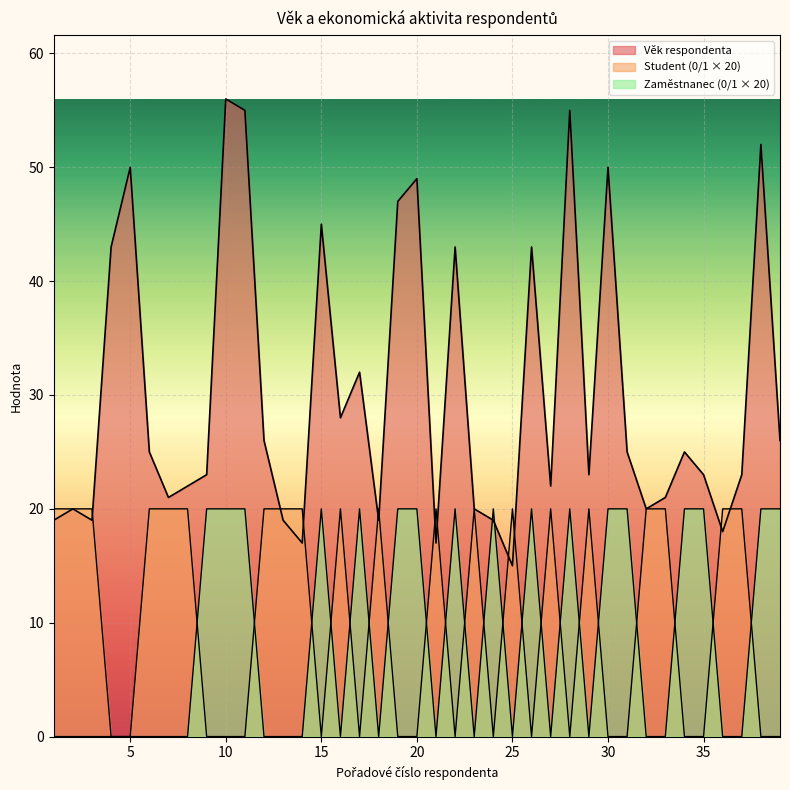

Reading right to left, what are all the values shown in this chart?

Věk respondenta: 39=26	38=52	37=23	36=18	35=23	34=25	33=21	32=20	31=25	30=50	29=23	28=55	27=22	26=43	25=15	24=19	23=20	22=43	21=17	20=49	19=47	18=19	17=32	16=28	15=45	14=17	13=19	12=26	11=55	10=56	9=23	8=22	7=21	6=25	5=50	4=43	3=19	2=20	1=19
Student (0/1): 39=0	38=0	37=20	36=20	35=0	34=0	33=20	32=20	31=0	30=0	29=20	28=0	27=20	26=0	25=20	24=0	23=20	22=0	21=20	20=0	19=0	18=20	17=0	16=20	15=0	14=20	13=20	12=20	11=0	10=0	9=0	8=20	7=20	6=20	5=0	4=0	3=20	2=20	1=20
Zaměstnanec (0/1): 39=20	38=20	37=0	36=0	35=20	34=20	33=0	32=0	31=20	30=20	29=0	28=20	27=0	26=20	25=0	24=20	23=0	22=20	21=0	20=20	19=20	18=0	17=20	16=0	15=20	14=0	13=0	12=0	11=20	10=20	9=20	8=0	7=0	6=0	5=0	4=0	3=0	2=0	1=0